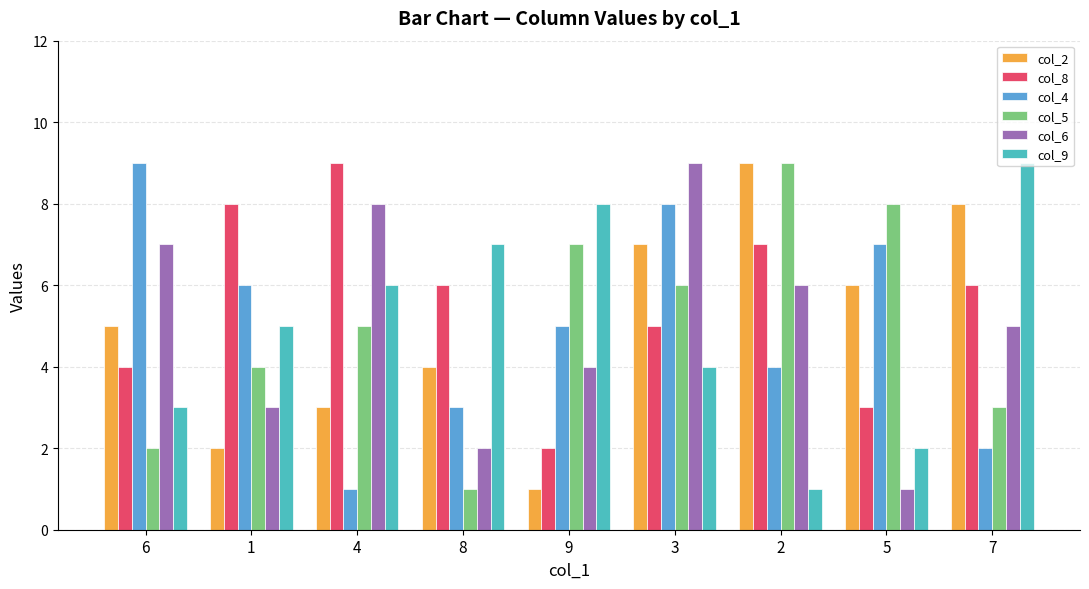

How many values in the col_2 series are below 5?

4